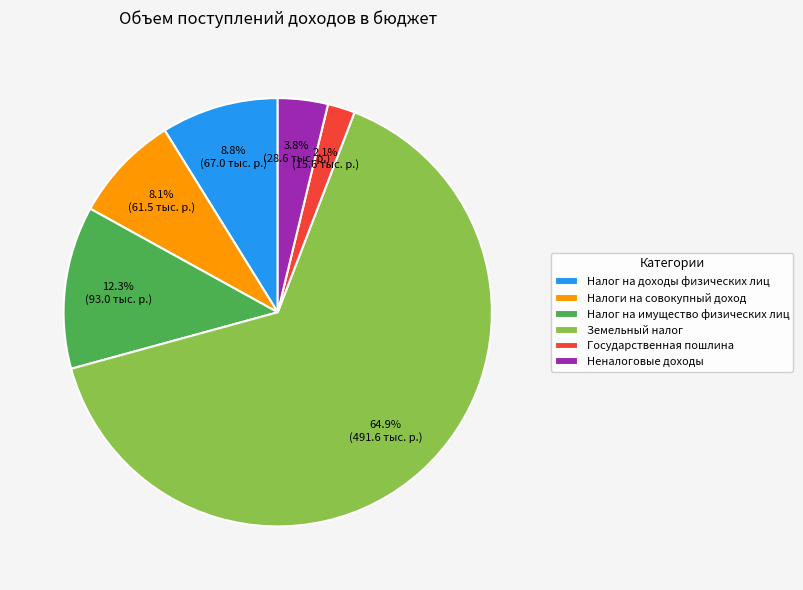

To the nearest percent, what is the average slice percentage?

17%